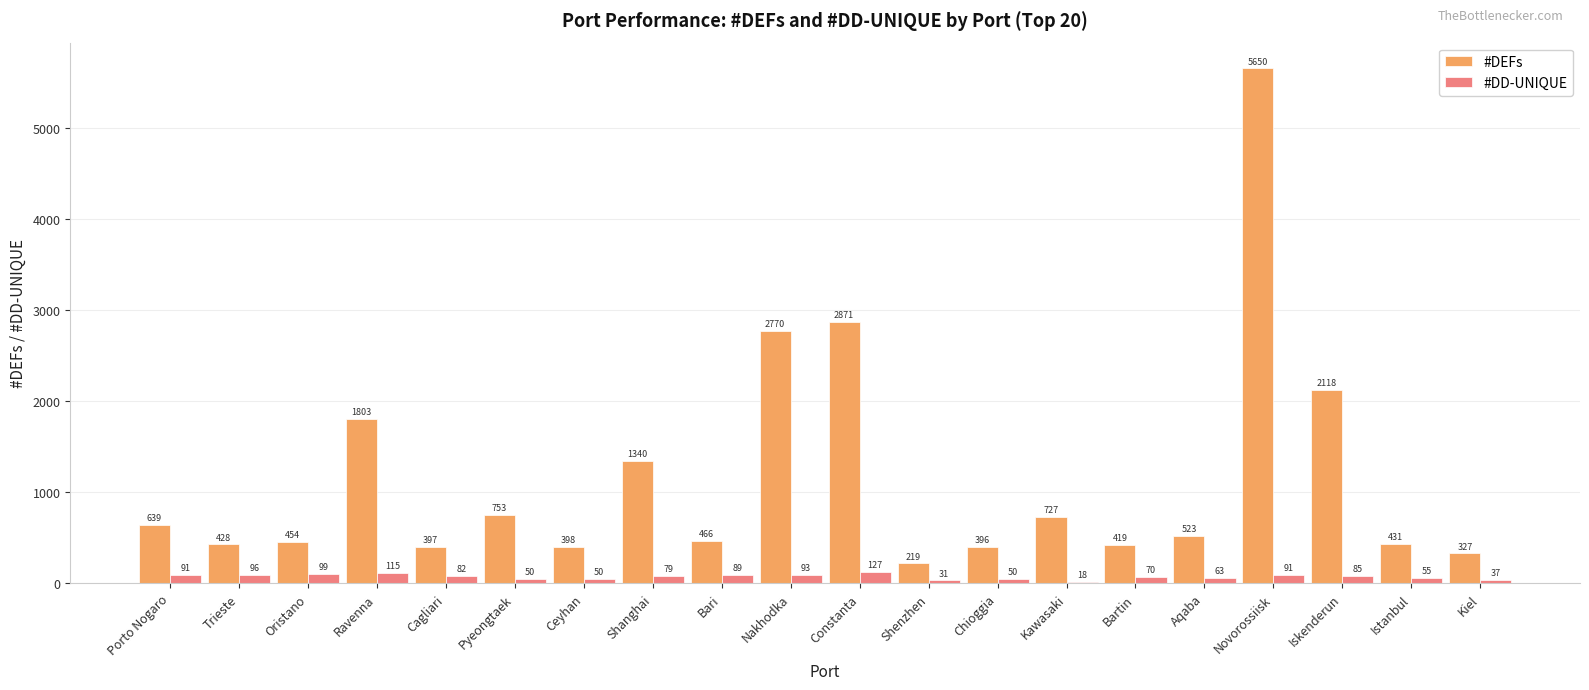

What is the lowest value of the #DD-UNIQUE series?

18